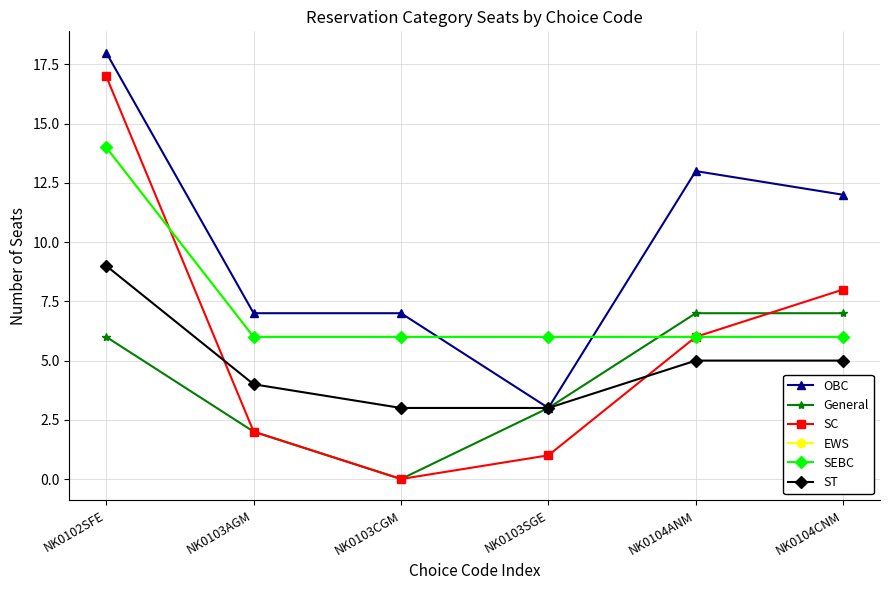

Where is ST nearest to the value 6?

NK0104ANM